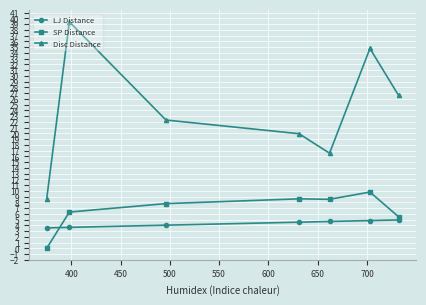

What is the minimum value for Disc Distance?

8.6